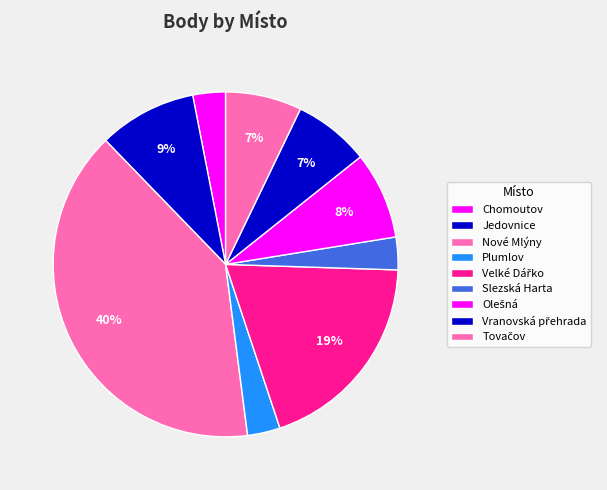

Do Nové Mlýny and Tovačov together represent more than half of the pie?

No